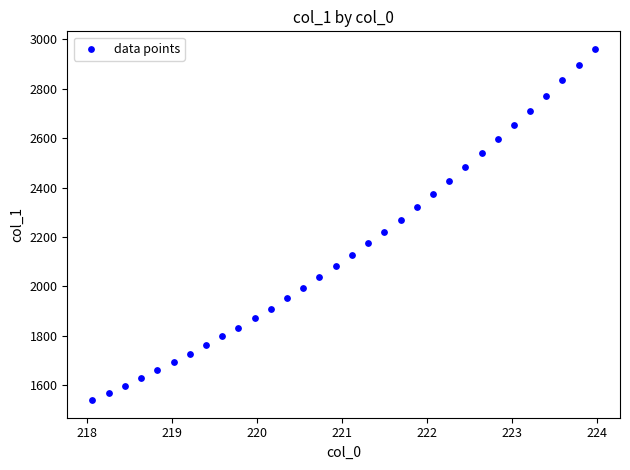

What is the range of Y values (max minus min)?

1420.6